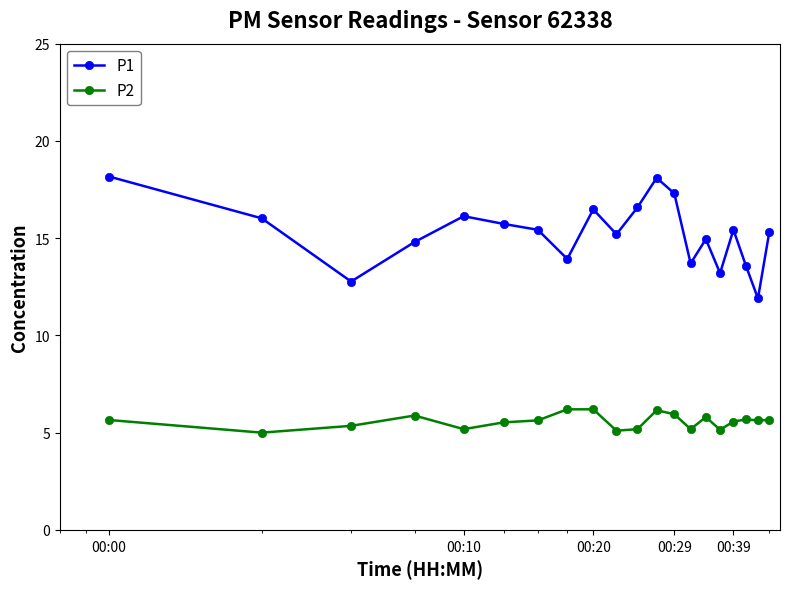

At how many categories does at least one series exceed 17?

3